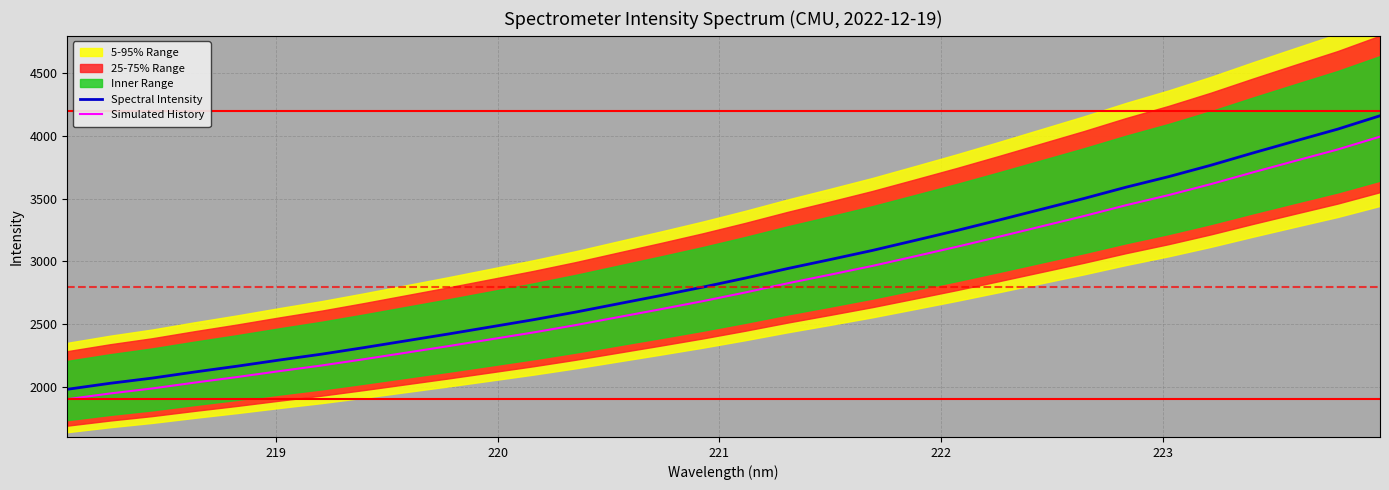

Does the chart have visible grid lines?

Yes